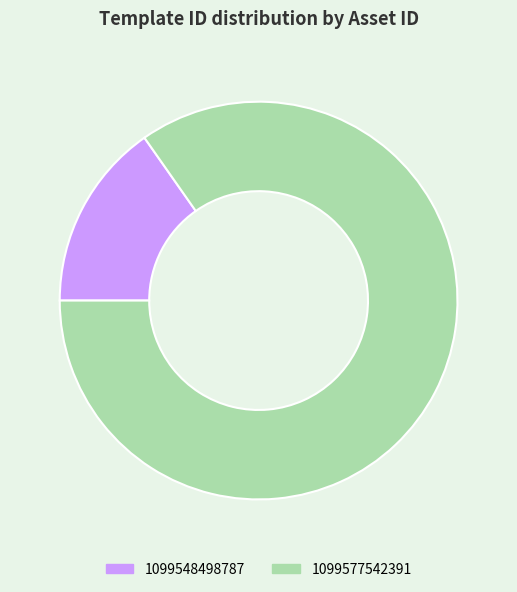

How many segments does this pie chart have?

2